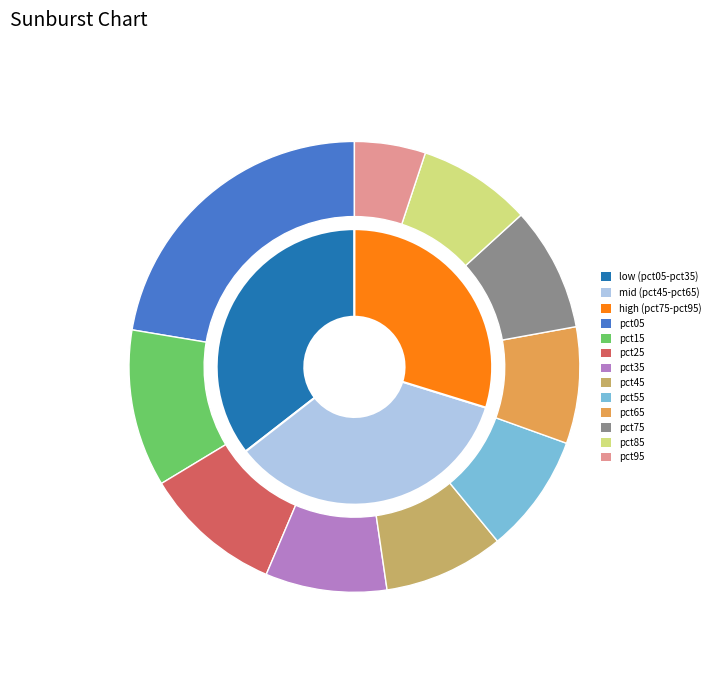

Is pct45 the majority of the pie?

No